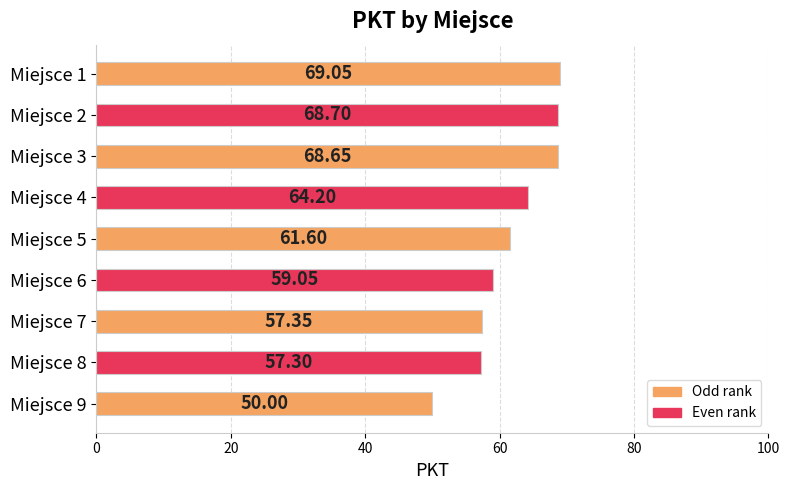

Rank the categories by value from lowest to highest.

Miejsce 9, Miejsce 8, Miejsce 7, Miejsce 6, Miejsce 5, Miejsce 4, Miejsce 3, Miejsce 2, Miejsce 1